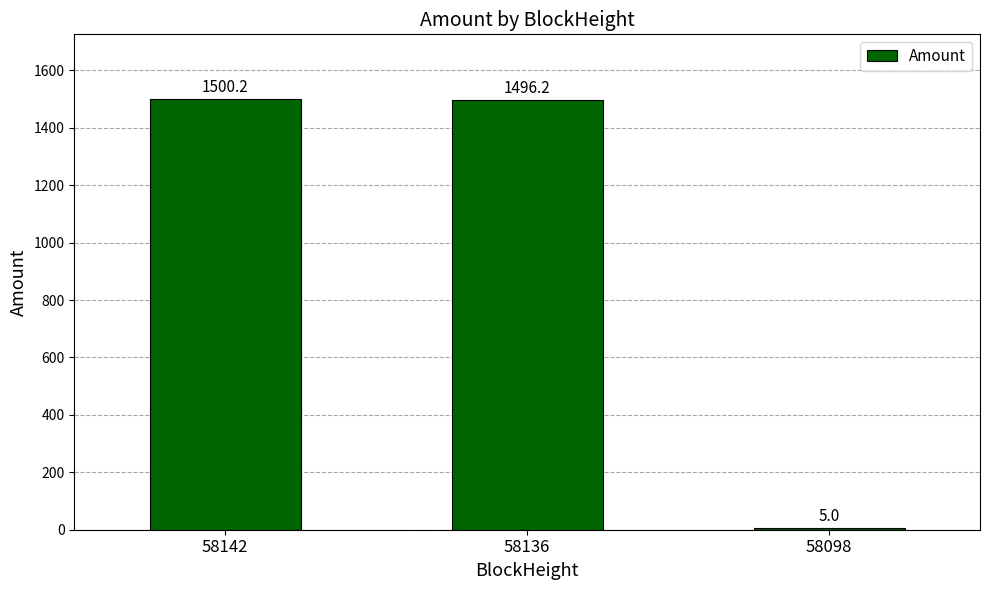

The value at 58136 is 1496.2. True or false?

True